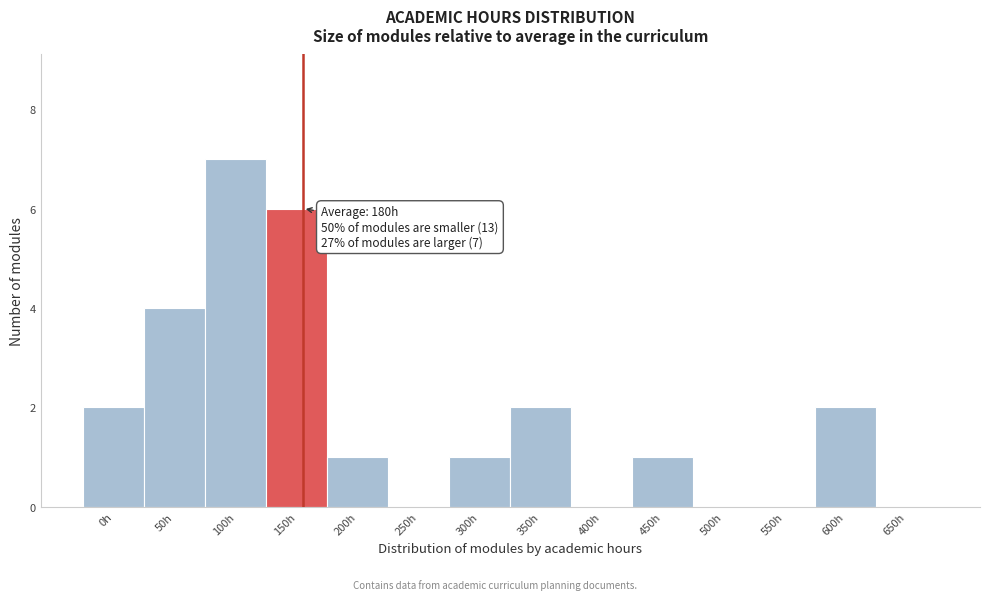

Reading left to right, list all the values displayed in this chart.

0h=2	50h=4	100h=7	150h=6	200h=1	250h=0	300h=1	350h=2	400h=0	450h=1	500h=0	550h=0	600h=2	650h=0